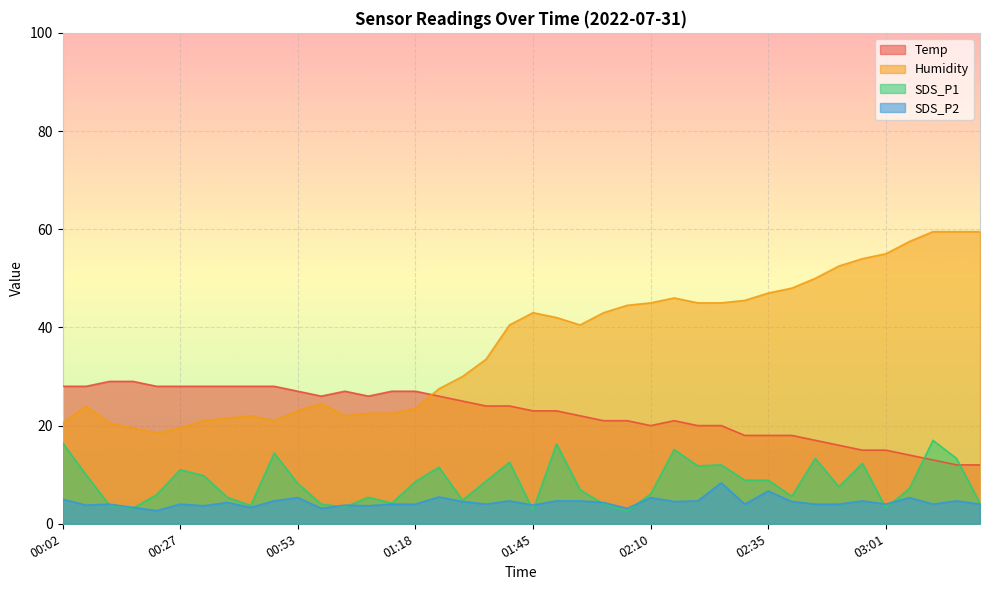

True or false: SDS_P1 and Humidity cross at least once.

False